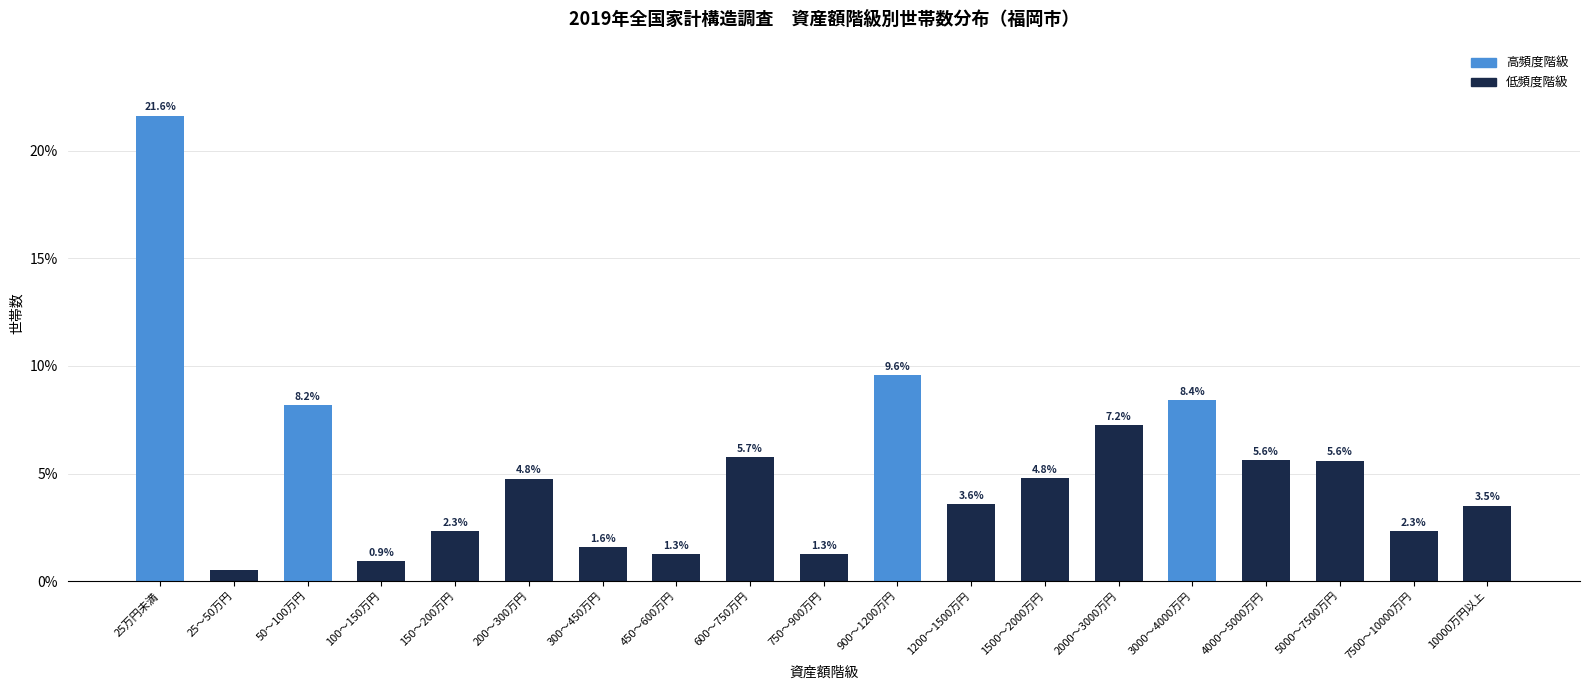

What is the label of the 17th bar from the left?

5000～7500万円